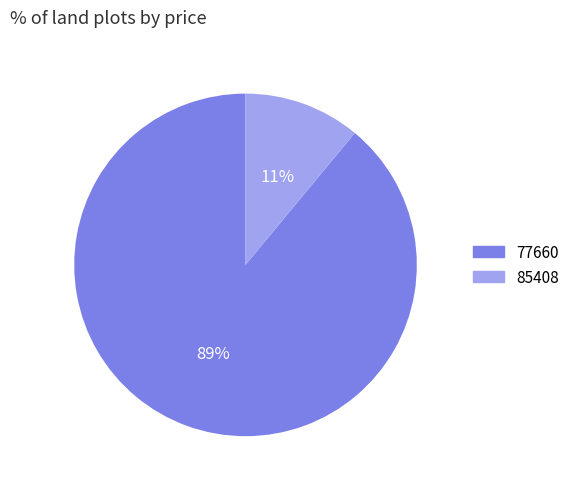

Between 85408 and 77660, which is larger?

77660